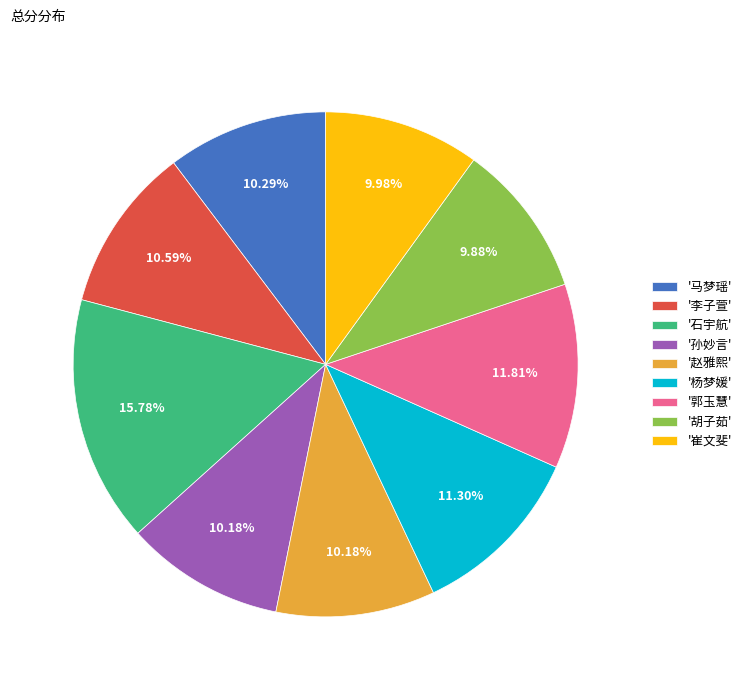

Between '杨梦媛' and '李子萱', which is larger?

'杨梦媛'